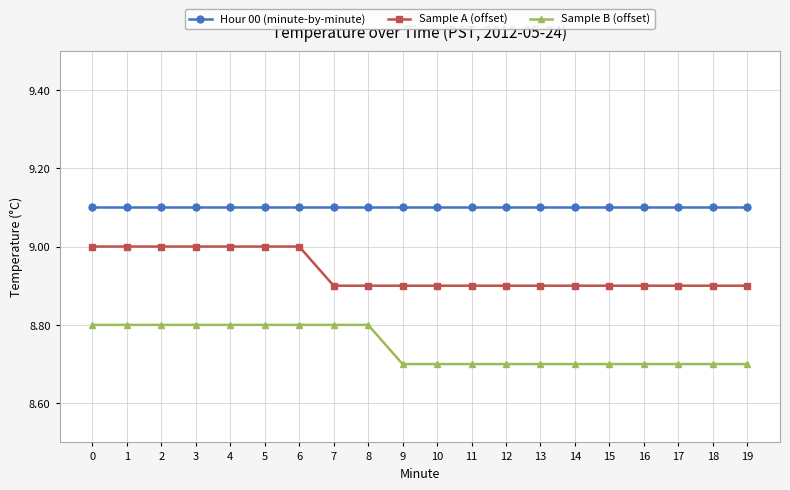

What is the maximum value shown in the chart?

9.1